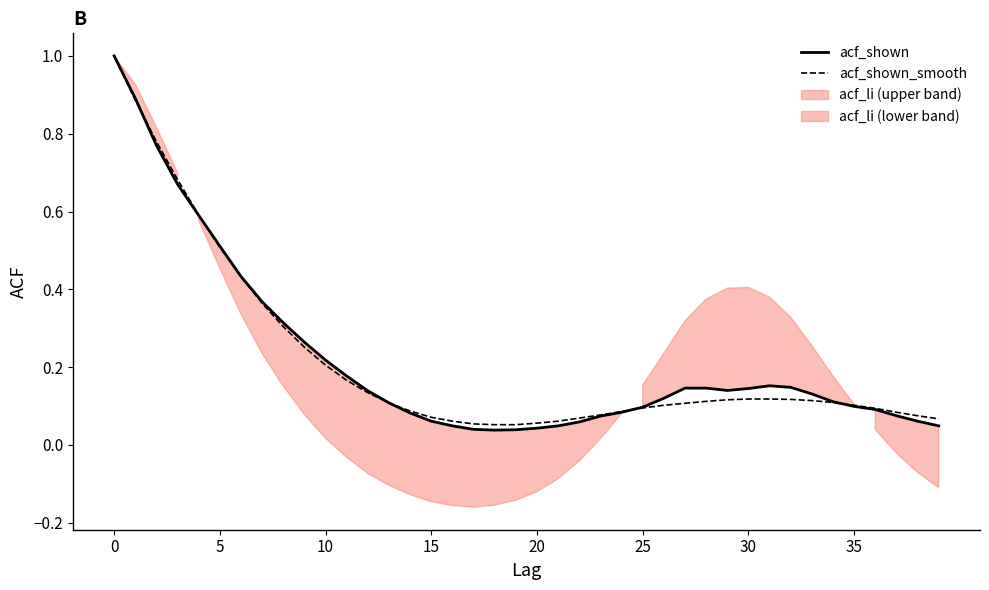

True or false: acf_shown_smooth has a value of 1.4 at 0.

False